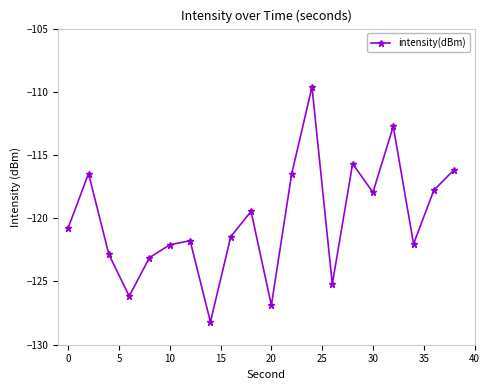

What is the minimum value shown in the chart?

-128.2